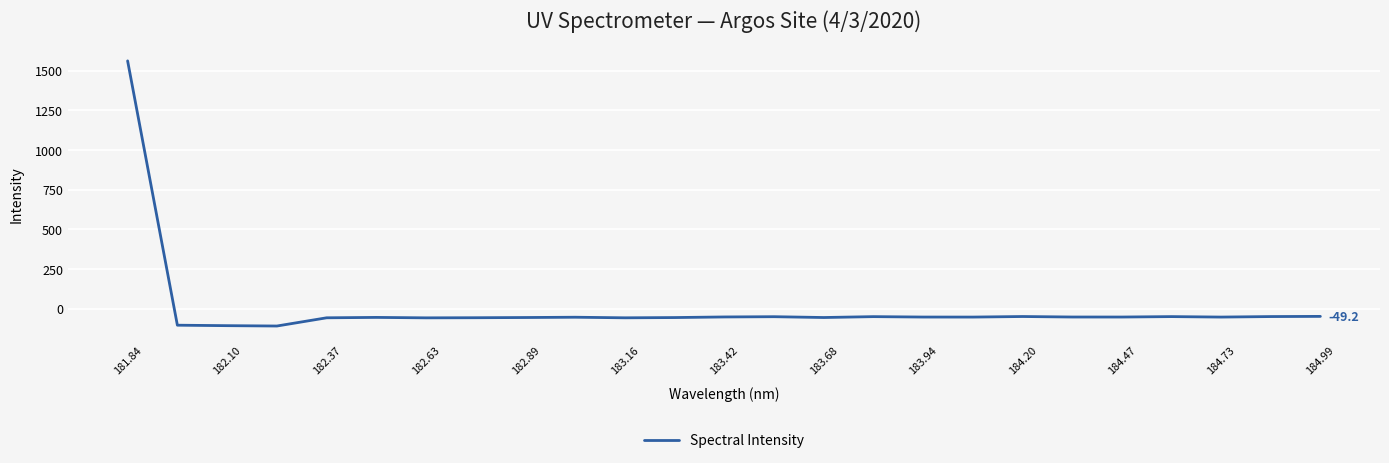

What is the minimum value shown in the chart?

-109.9